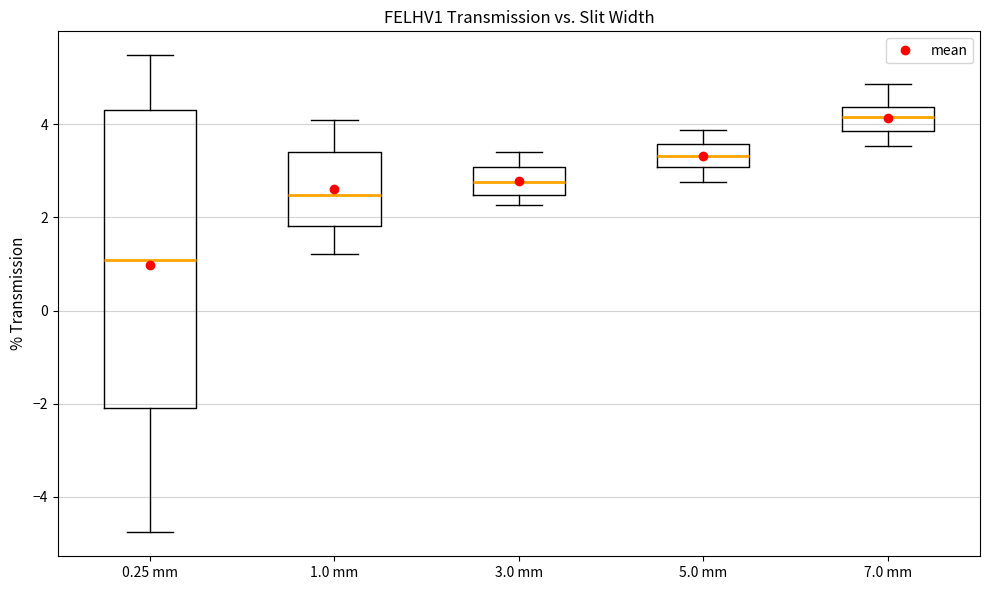

Where does the median line of the box for 5.0 mm sit on the y-axis? The values are not printed on the chart, so give them approximately, as read against the axis.

3.4